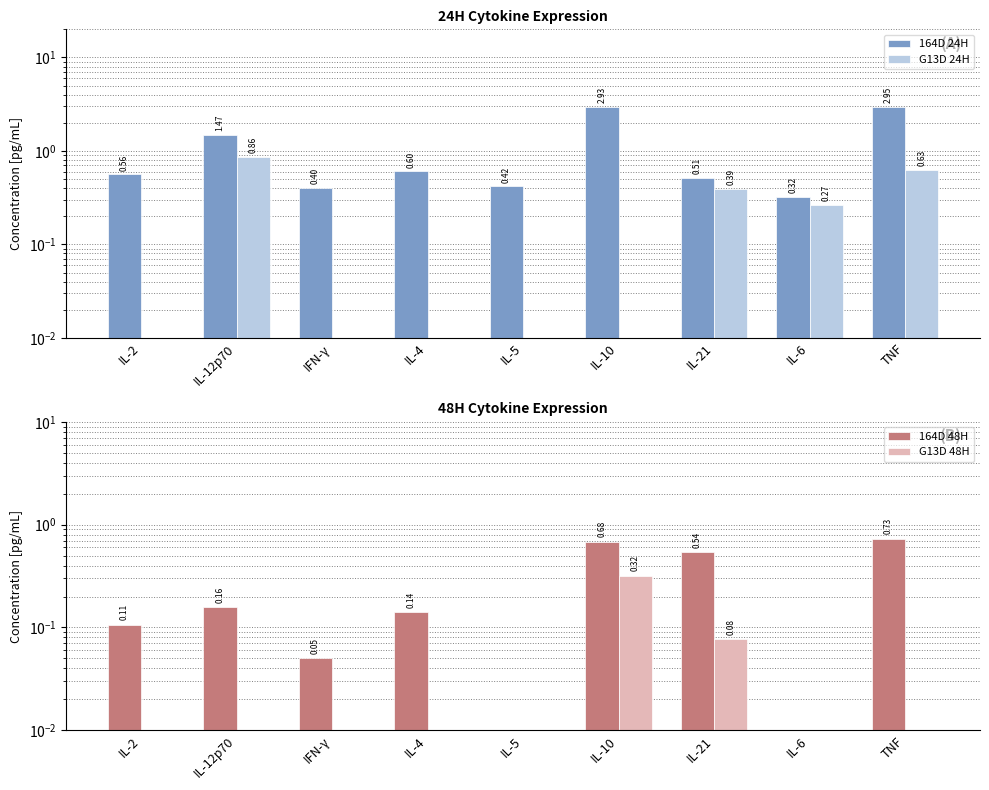

What is the label of the 6th bar from the right?

IL-4